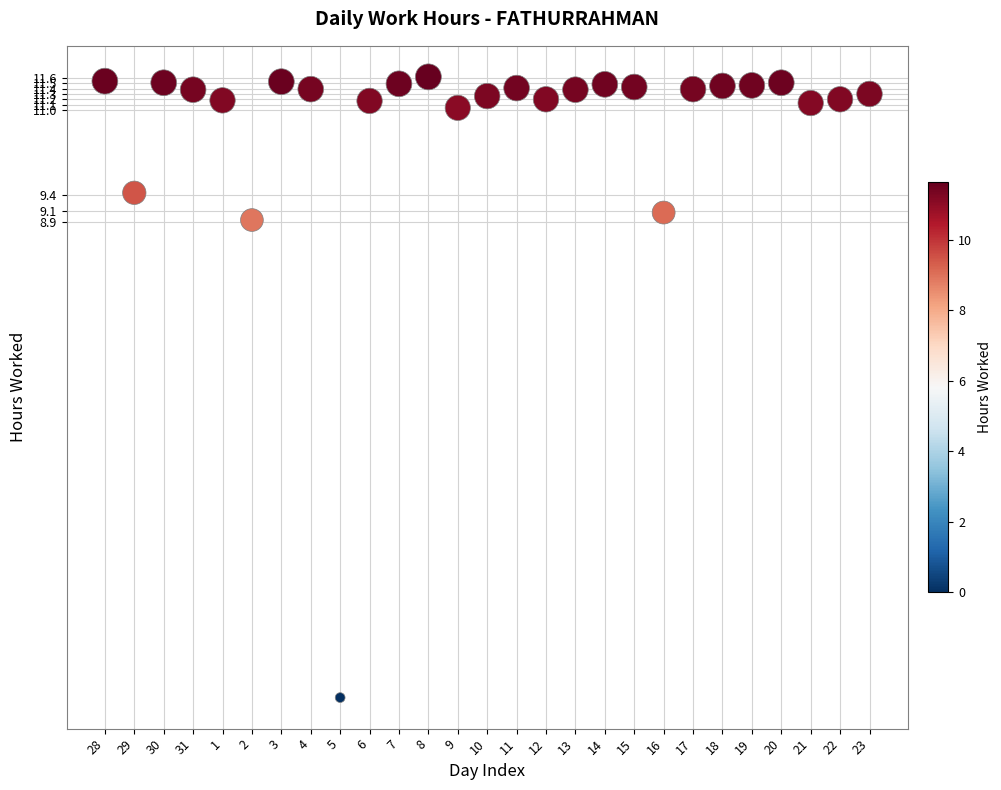

What Y value in the scatter plot is closest to 5?

8.9